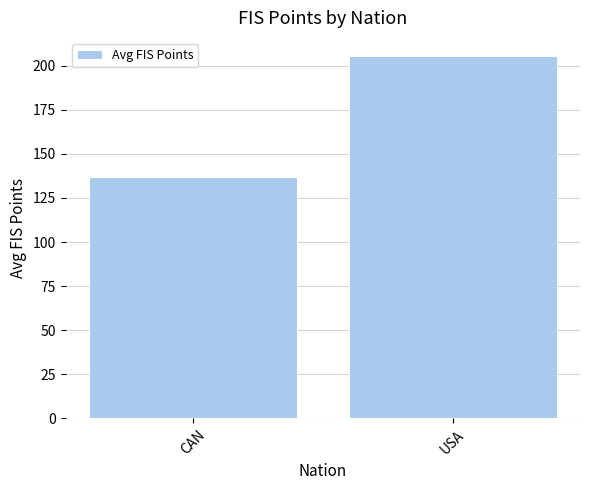

What is the change in value from CAN to USA?

+68.5